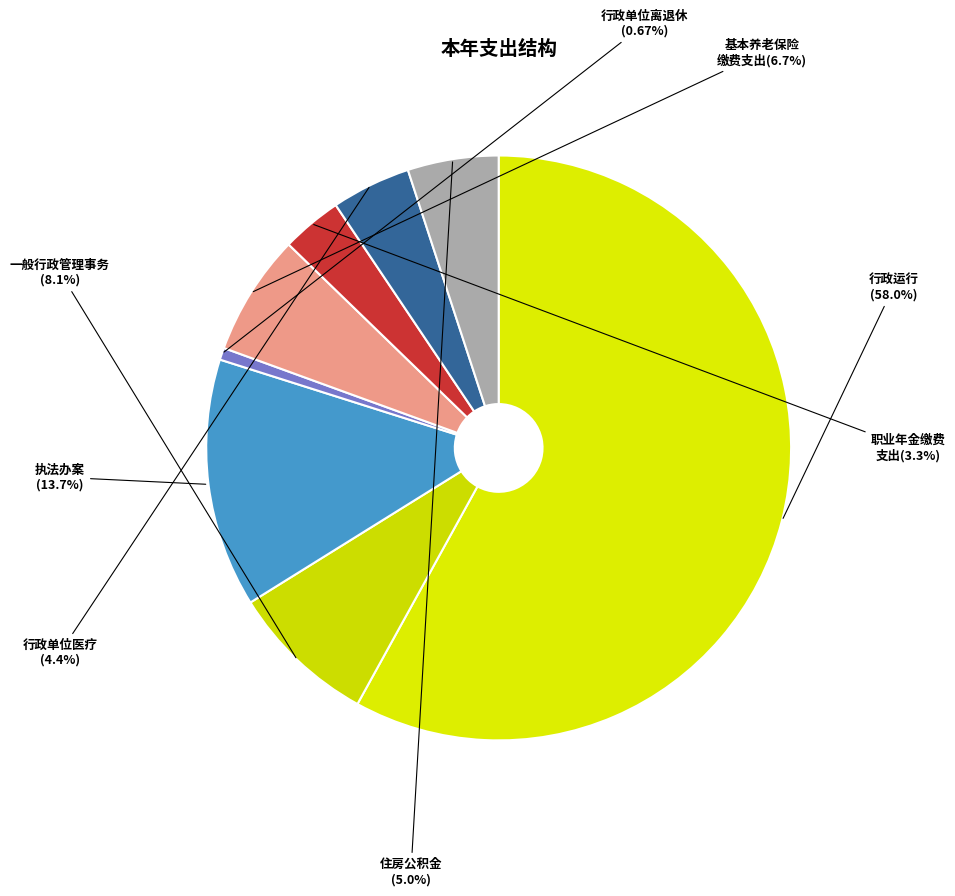

How many slices are in this pie chart?

8